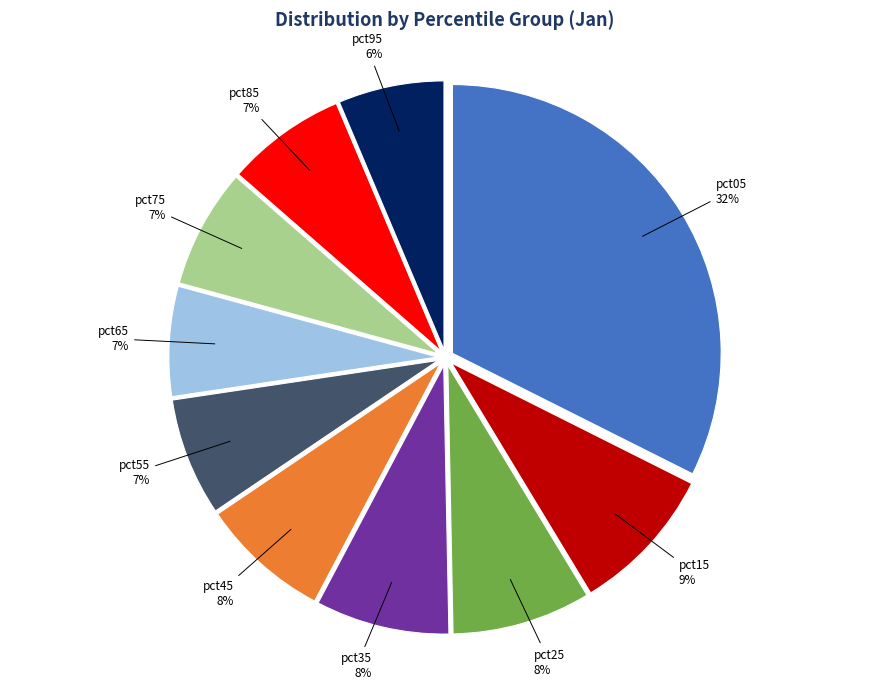

What percentage is the pct65 slice, to the nearest percent?

7%